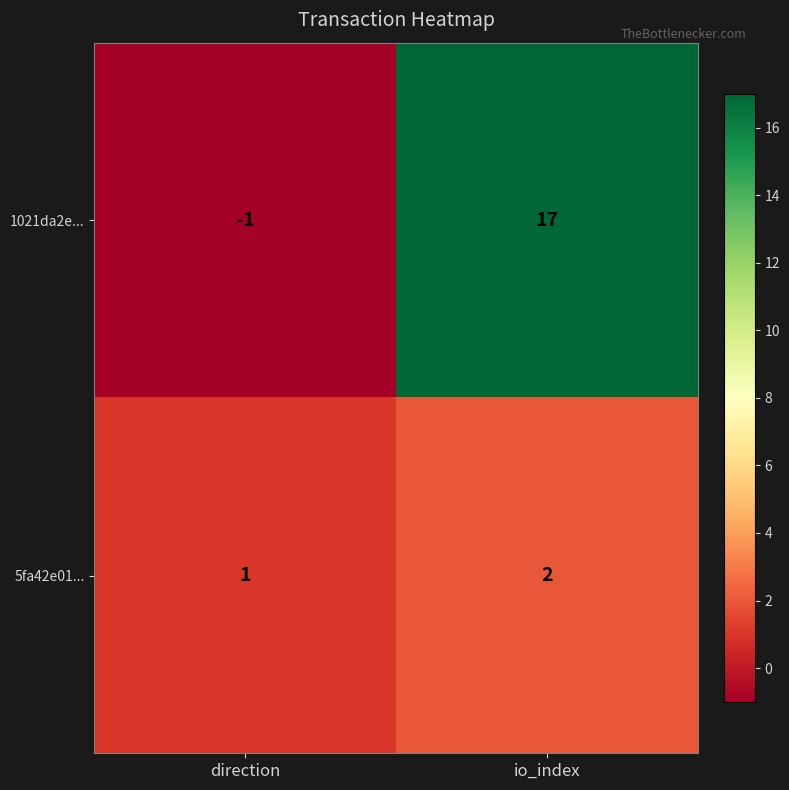

What is the spread (max minus min) of values at io_index?

15